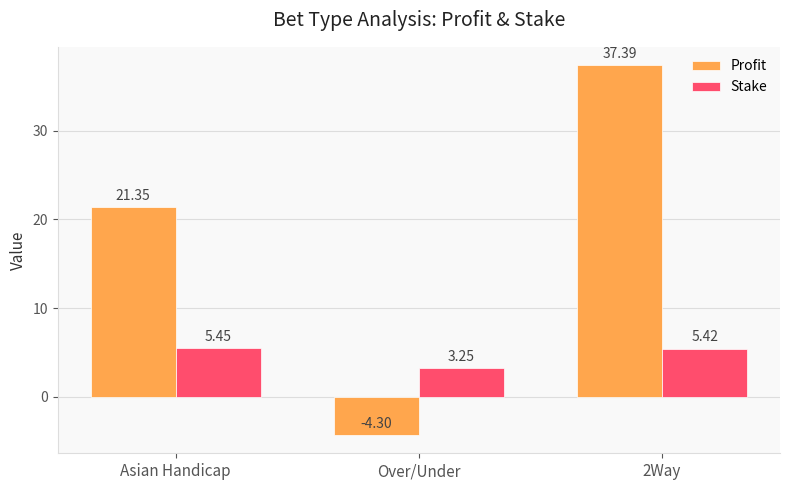

Where does the Stake series first go above 5?

Asian Handicap